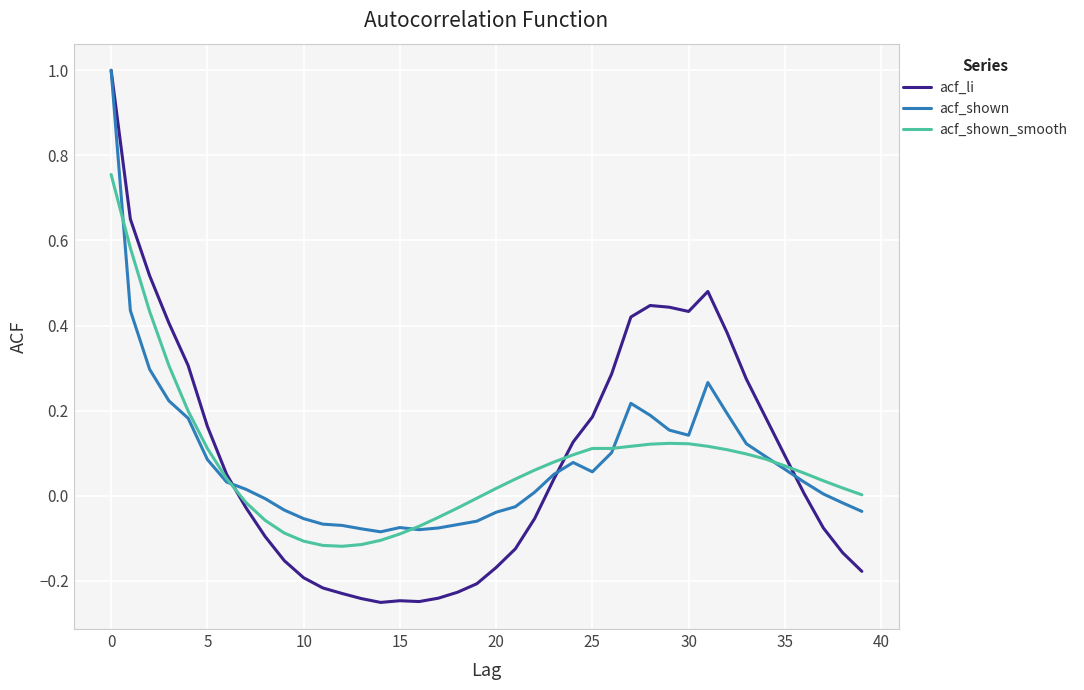

What is the maximum value for acf_shown?

1.0